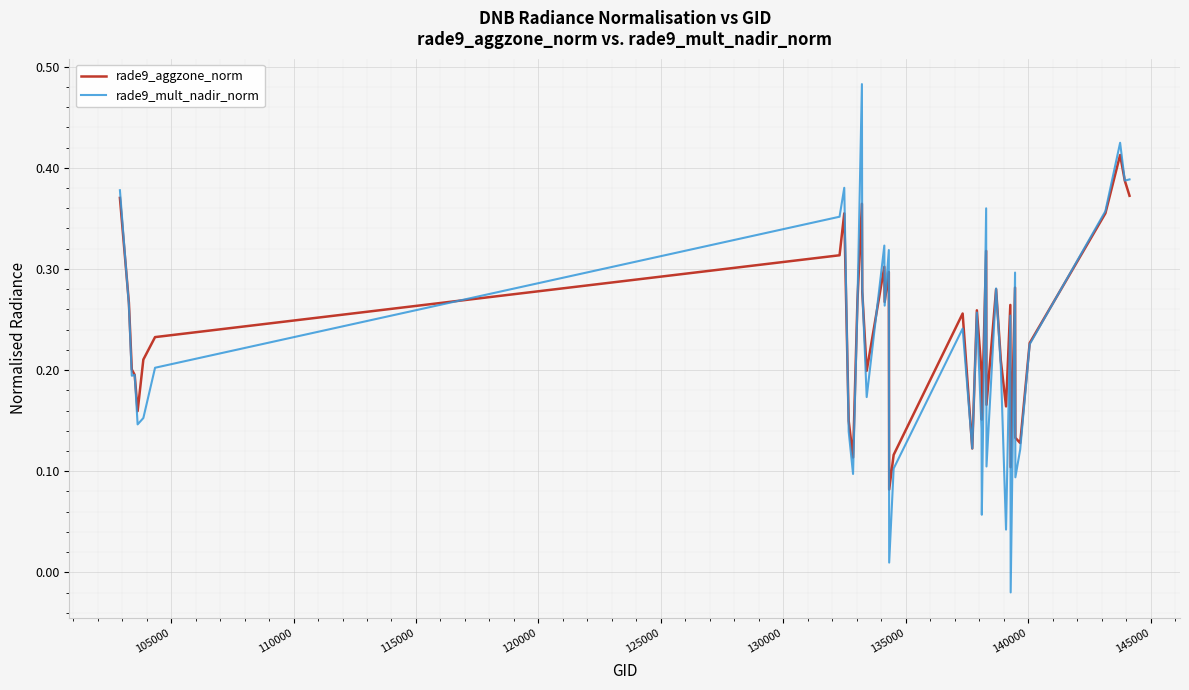

Rank the series by their maximum value, from lowest to highest.

rade9_aggzone_norm, rade9_mult_nadir_norm